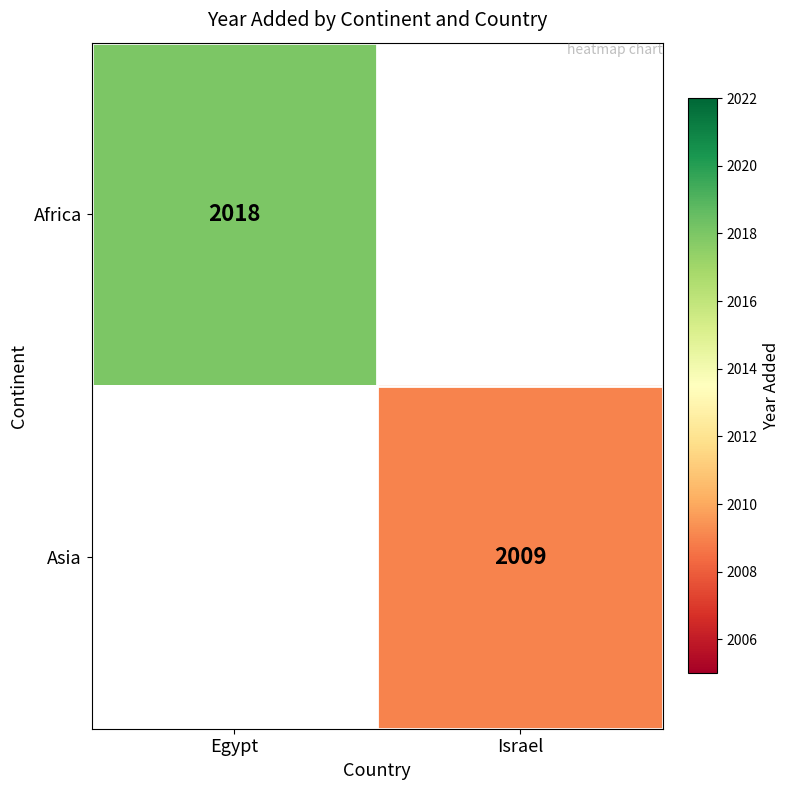

True or false: Africa has a value of 742 at Egypt.

False